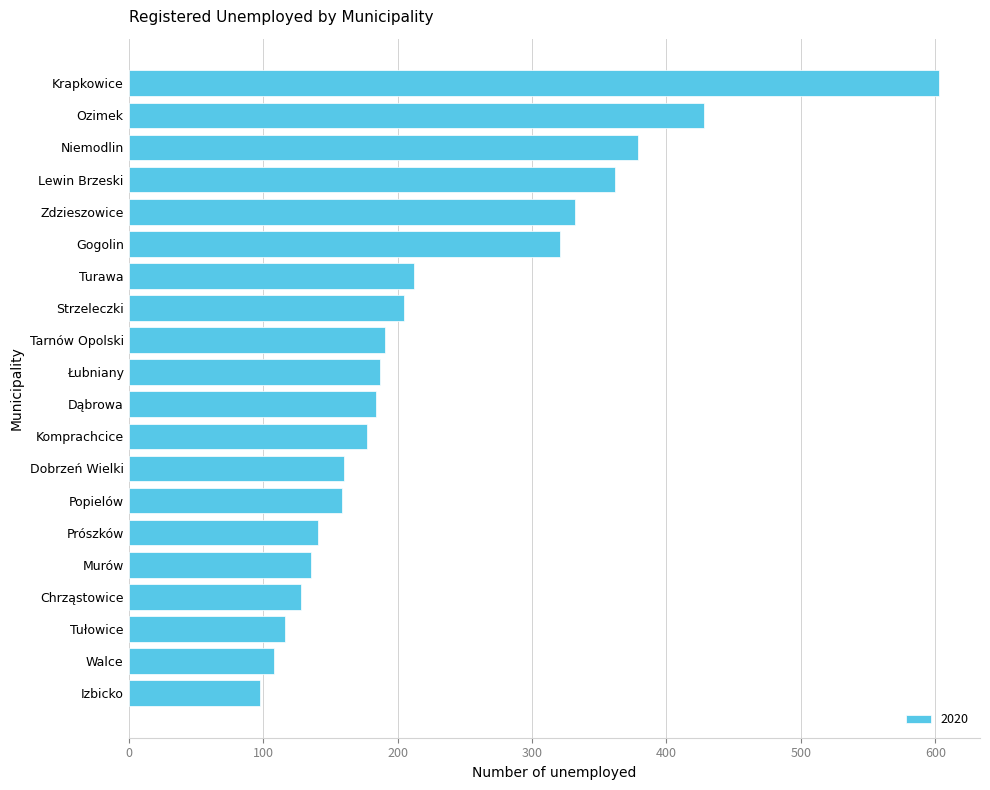

The chart shows a value of 472 at Lewin Brzeski. True or false?

False